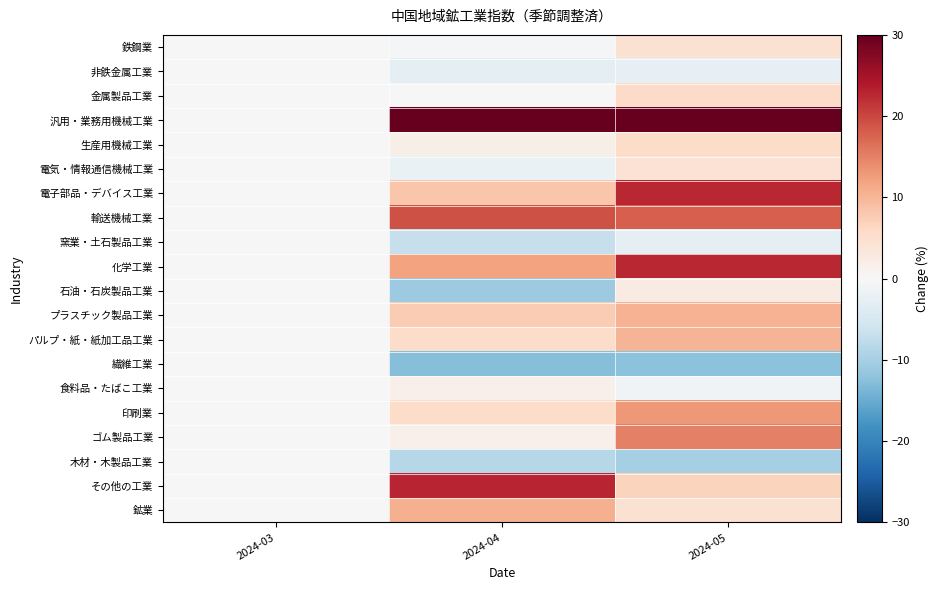

Reading left to right, list all the values displayed in this chart.

鉄鋼業: 2024-03=0.0	2024-04=-0.6	2024-05=4.6
非鉄金属工業: 2024-03=0.0	2024-04=-2.9	2024-05=-2.4
金属製品工業: 2024-03=0.0	2024-04=-0.1	2024-05=5.9
汎用・業務用機械工業: 2024-03=0.0	2024-04=62.9	2024-05=37.2
生産用機械工業: 2024-03=0.0	2024-04=1.8	2024-05=5.6
電気・情報通信機械工業: 2024-03=0.0	2024-04=-2.1	2024-05=4.4
電子部品・デバイス工業: 2024-03=0.0	2024-04=8.2	2024-05=22.5
輸送機械工業: 2024-03=0.0	2024-04=19.1	2024-05=17.9
窯業・土石製品工業: 2024-03=0.0	2024-04=-6.8	2024-05=-2.7
化学工業: 2024-03=0.0	2024-04=12.1	2024-05=22.7
石油・石炭製品工業: 2024-03=0.0	2024-04=-10.8	2024-05=2.5
プラスチック製品工業: 2024-03=0.0	2024-04=7.5	2024-05=10.4
パルプ・紙・紙加工品工業: 2024-03=0.0	2024-04=5.6	2024-05=10.1
繊維工業: 2024-03=0.0	2024-04=-12.9	2024-05=-12.3
食料品・たばこ工業: 2024-03=0.0	2024-04=1.6	2024-05=-1.2
印刷業: 2024-03=0.0	2024-04=5.6	2024-05=12.9
ゴム製品工業: 2024-03=0.0	2024-04=1.6	2024-05=15.1
木材・木製品工業: 2024-03=0.0	2024-04=-8.6	2024-05=-9.9
その他の工業: 2024-03=0.0	2024-04=22.9	2024-05=6.7
鉱業: 2024-03=0.0	2024-04=10.6	2024-05=4.5